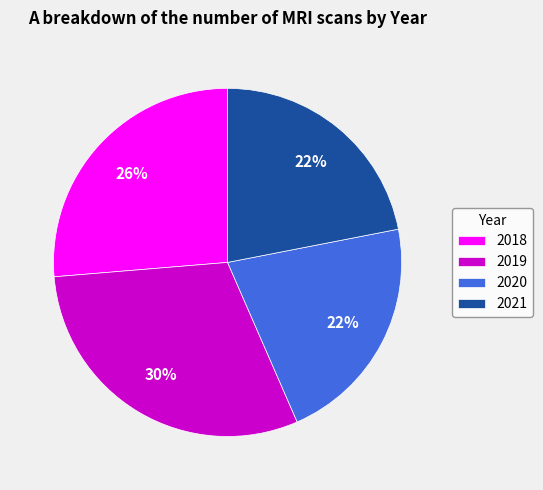

Which slice is the largest?

2019